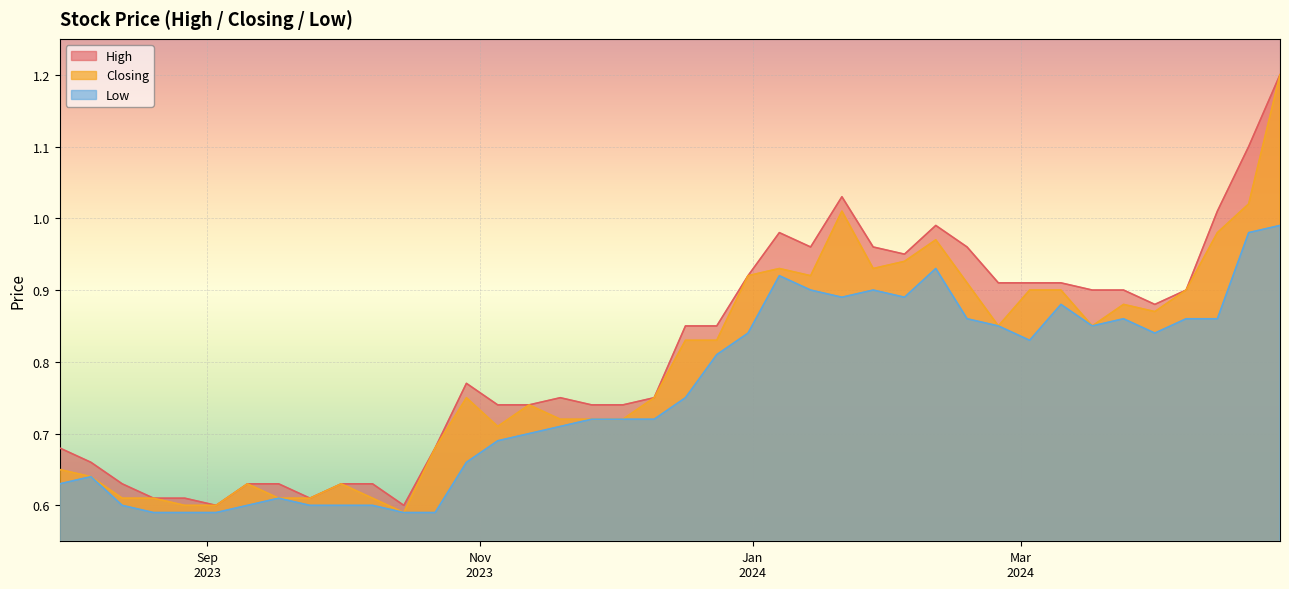

Which series has the widest spread of values?

Closing